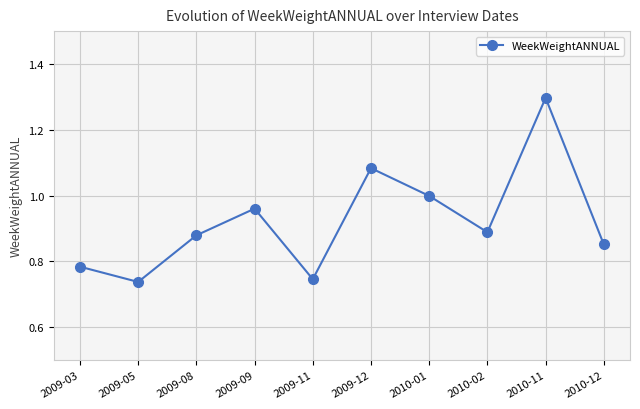

What is the change in value from 2009-03 to 2010-01?

+0.2